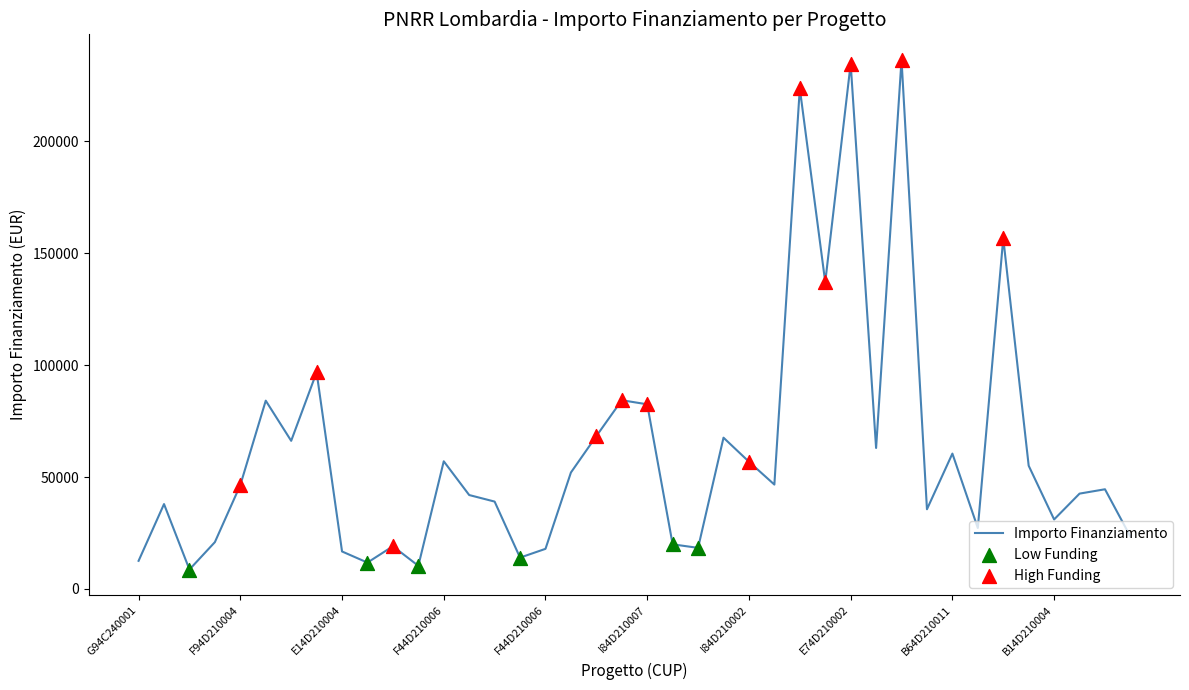

What is the greatest value displayed?

236494.9